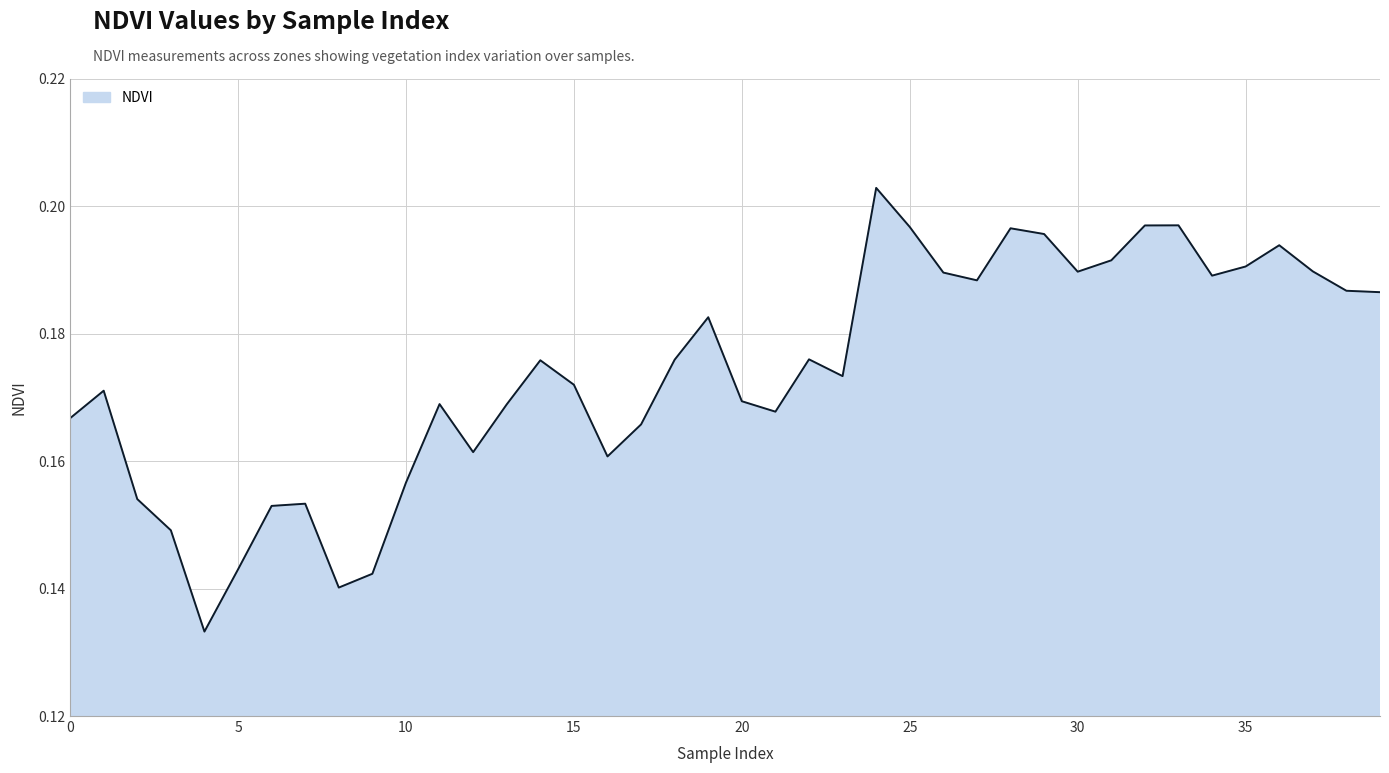

How many series are shown in this chart?

1